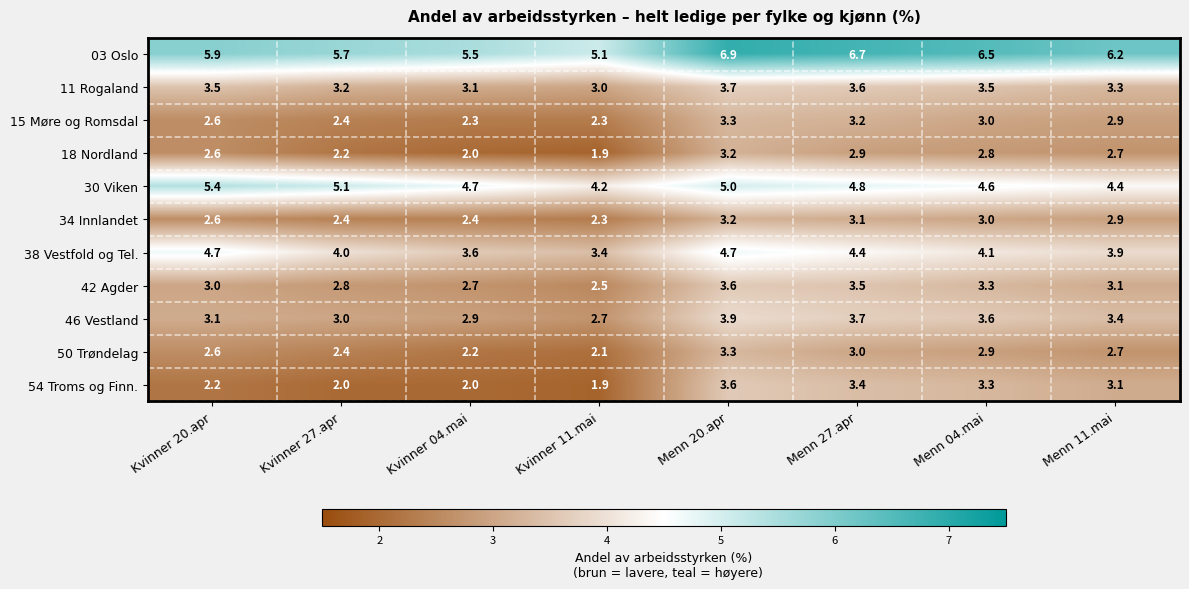

At which label does 54 Troms og Finn. first exceed 3?

Menn 20.apr